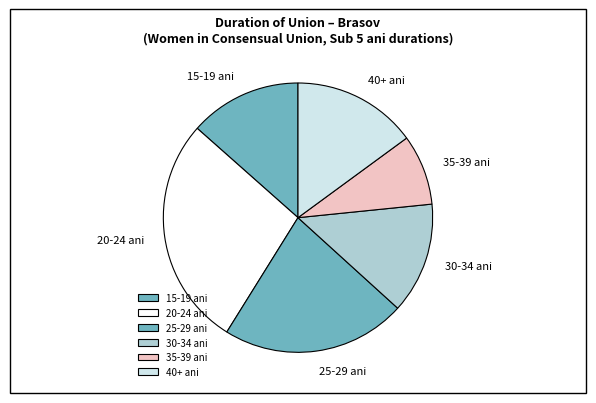

True or false: 15-19 ani accounts for 1% of the total.

False